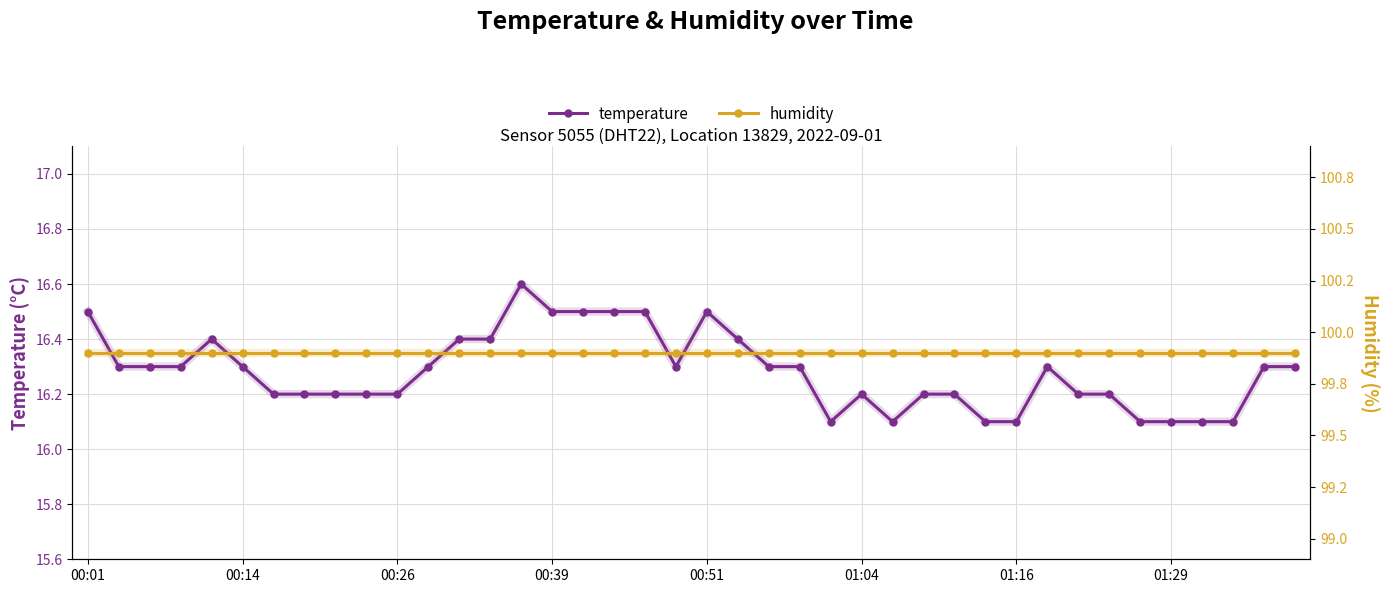

True or false: temperature and humidity cross at least once.

False